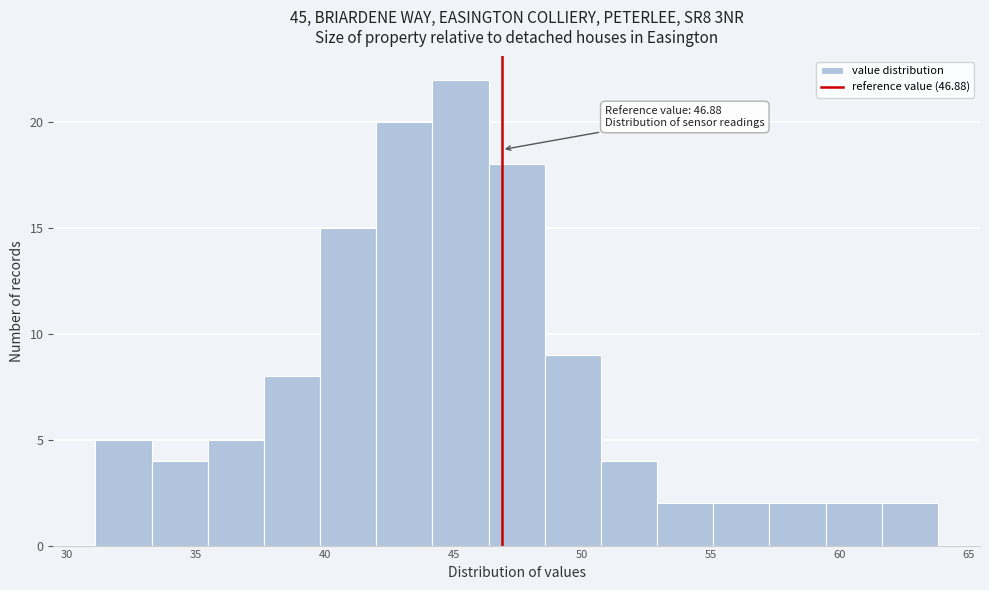

Over which range of the x-axis is the bar tallest?

44.0 to 46.5